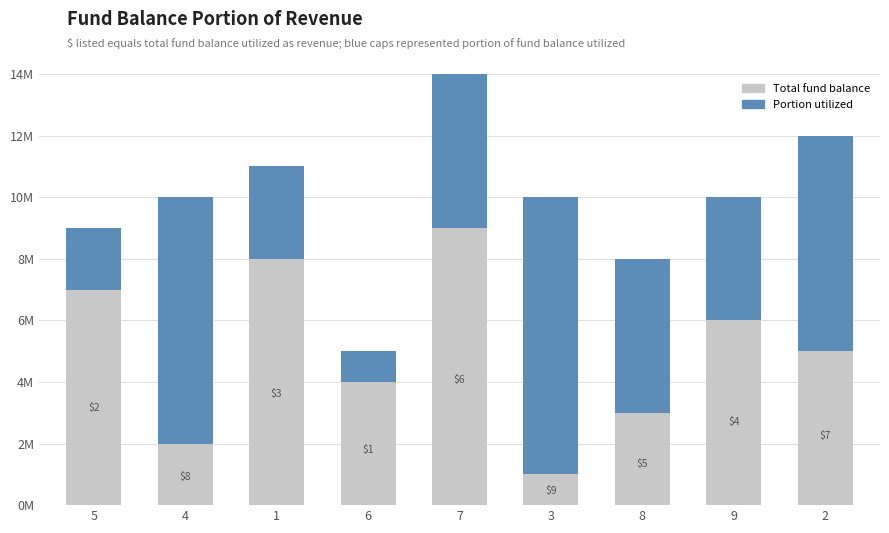

What are all the series names shown in the legend?

Total fund balance, Portion utilized